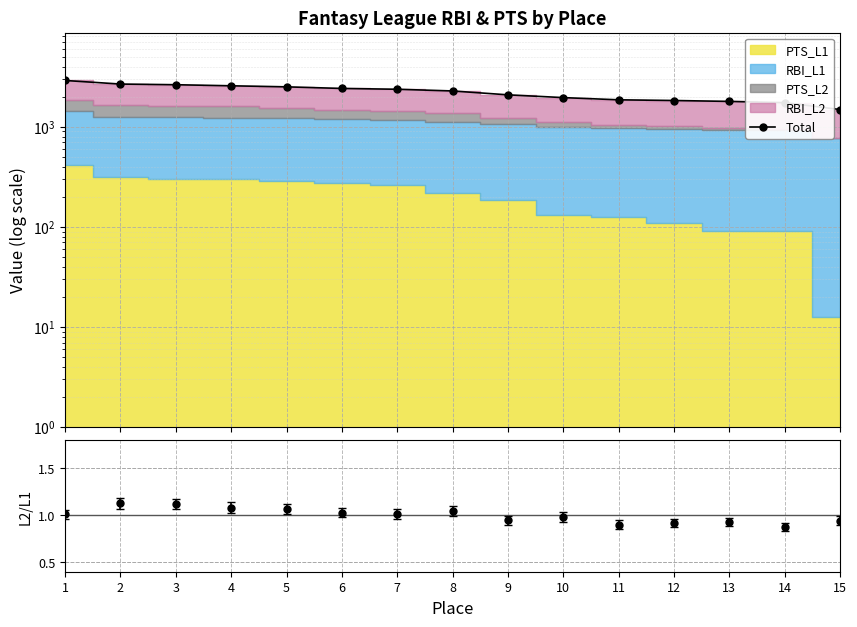

What is the change in value from 2 to 6?

-257.0